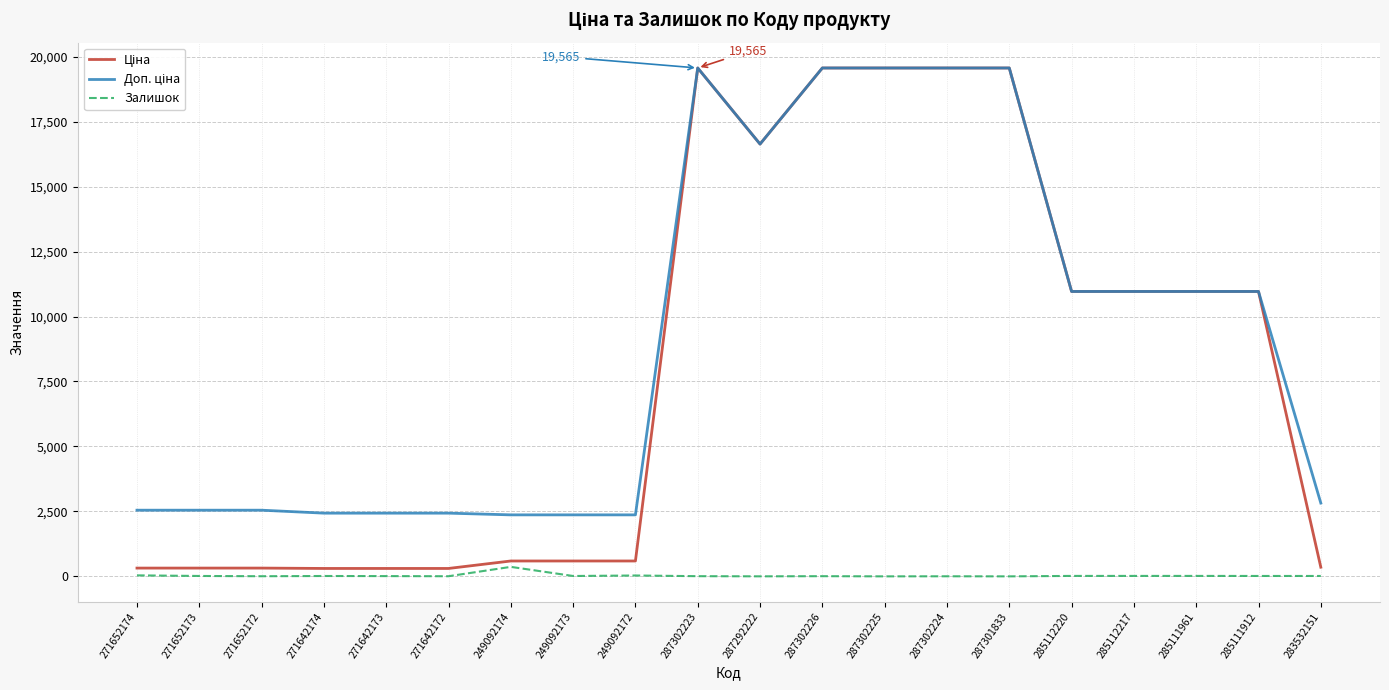

What is the total value across all series at 287292222?

33274.6